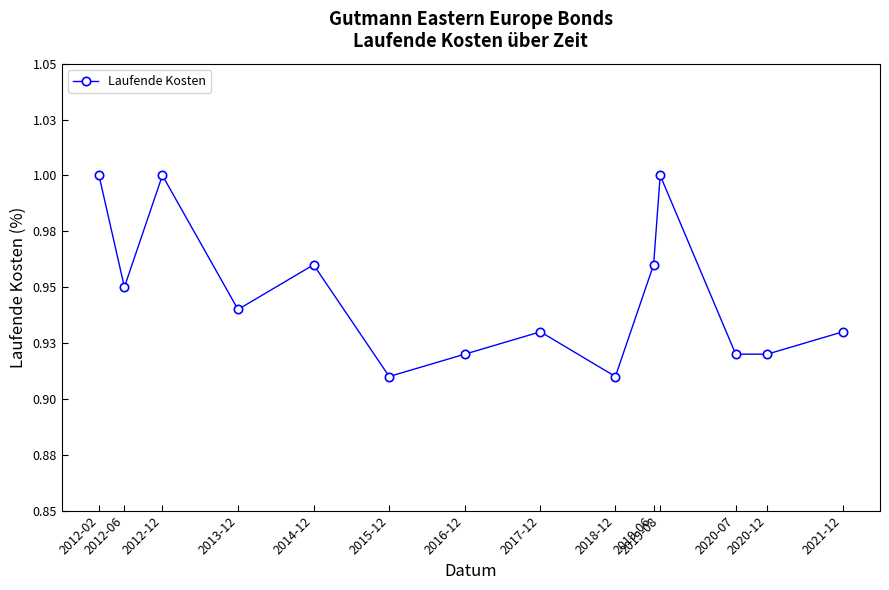

Between 2012-06 and 2019-08, which is larger?

2019-08